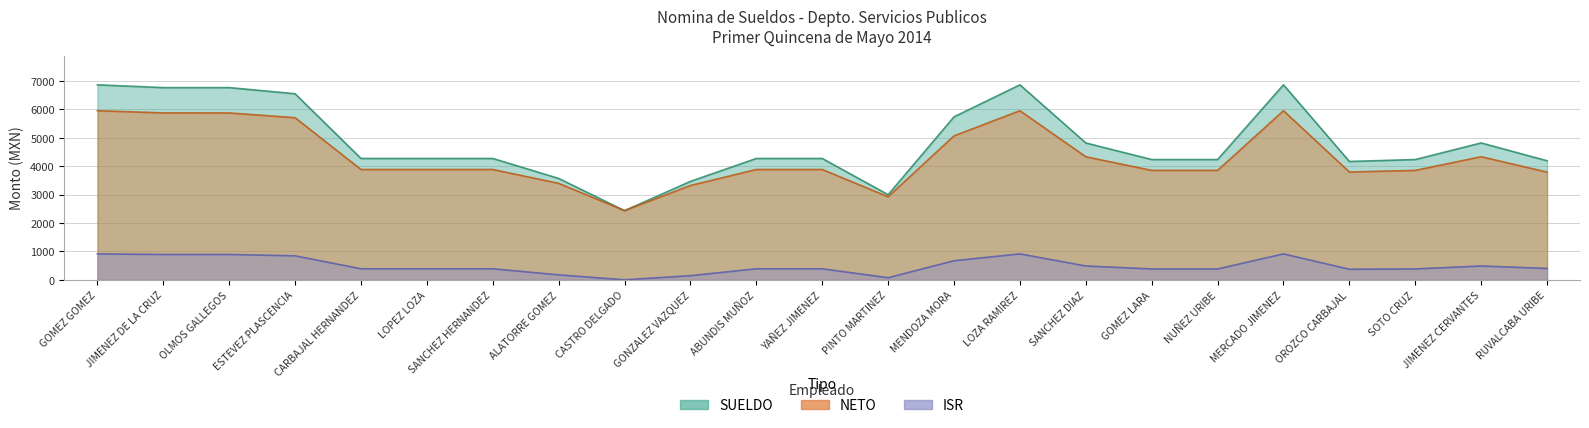

Which series changed the most between GOMEZ GOMEZ and JIMENEZ CERVANTES?

SUELDO